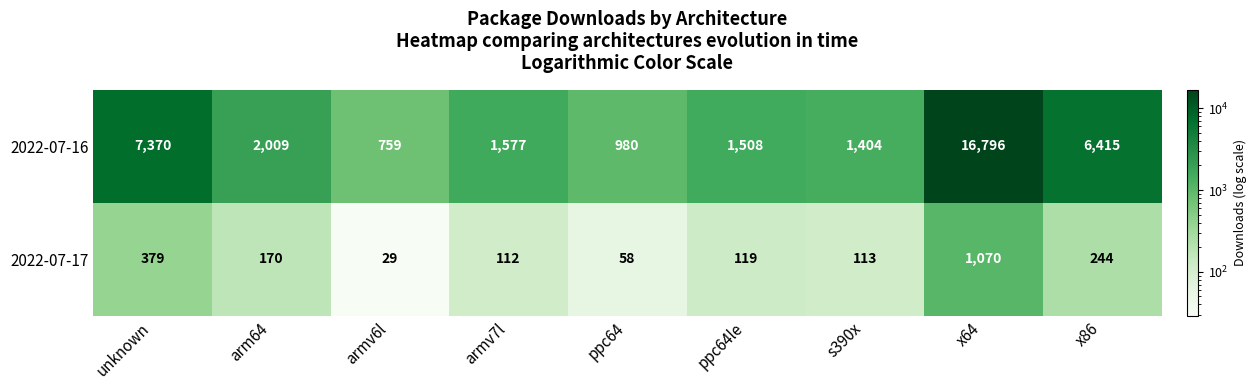

What is the smallest value displayed?

29